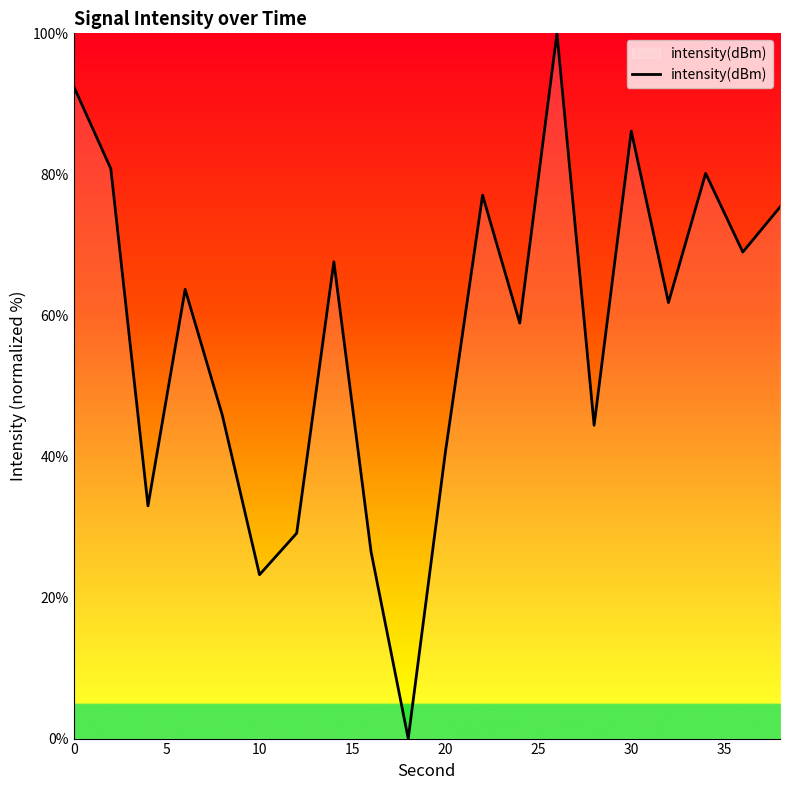

What is the greatest value displayed?

100.0